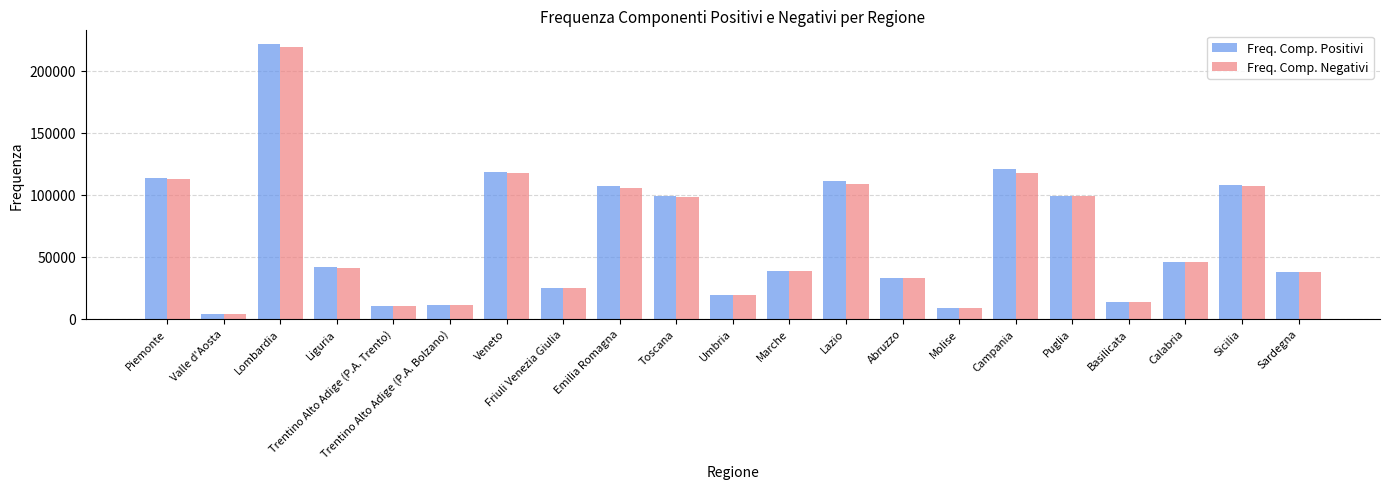

What is the difference between the maximum and minimum values in the Freq. Comp. Positivi series?

218143